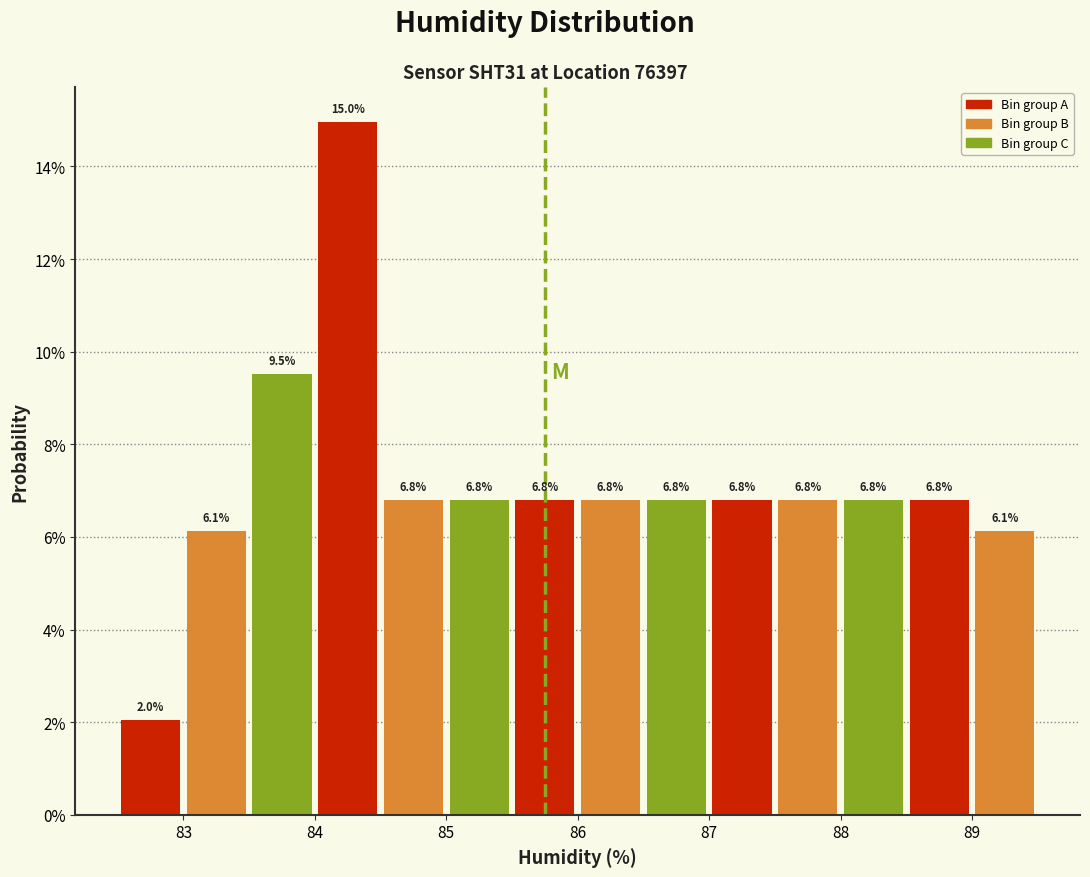

Which range on the x-axis has the tallest bar?

84.0 to 84.5